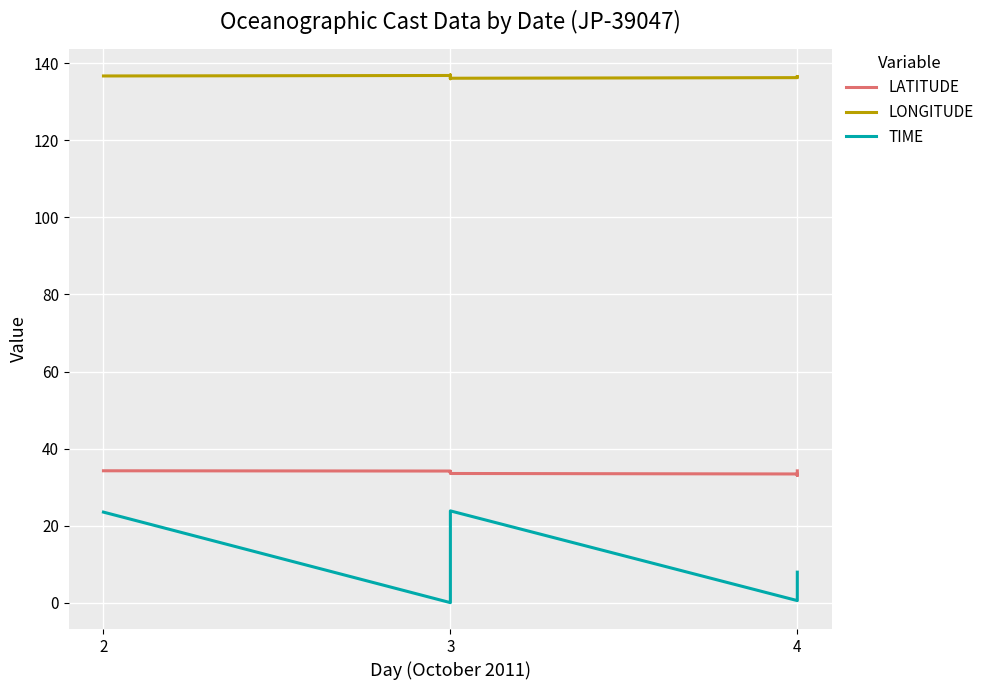

What is the difference between the second highest and minimum values in the LONGITUDE series?

0.9